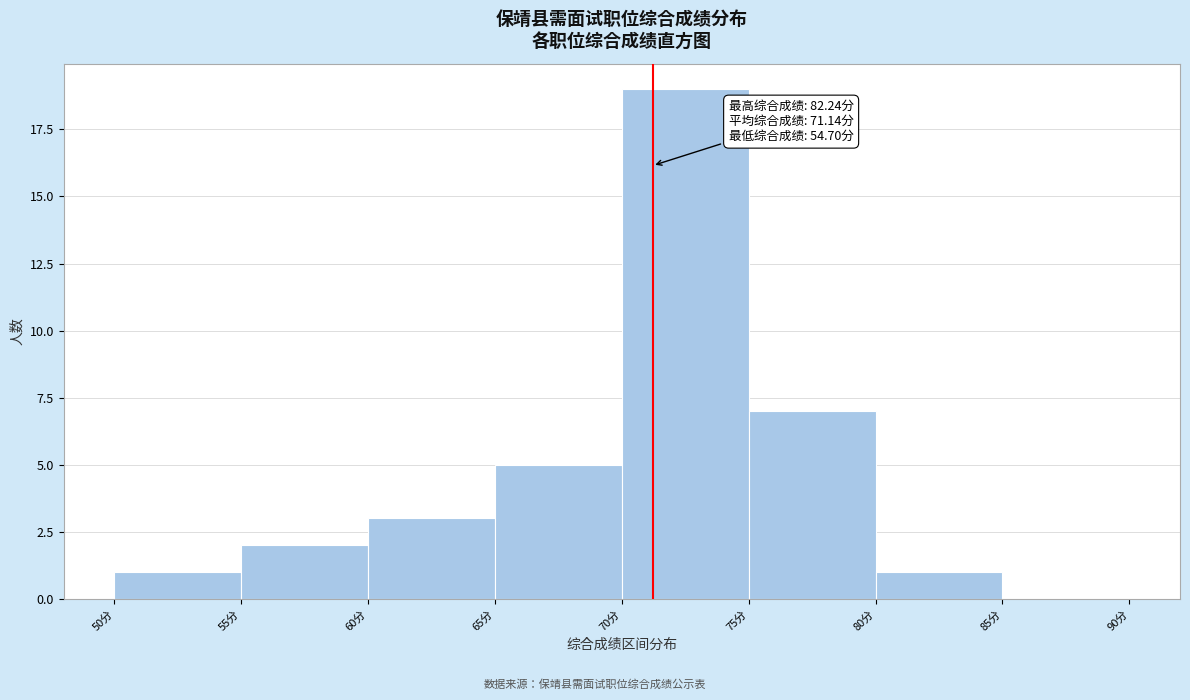

Which range on the x-axis has the tallest bar?

70 to 75